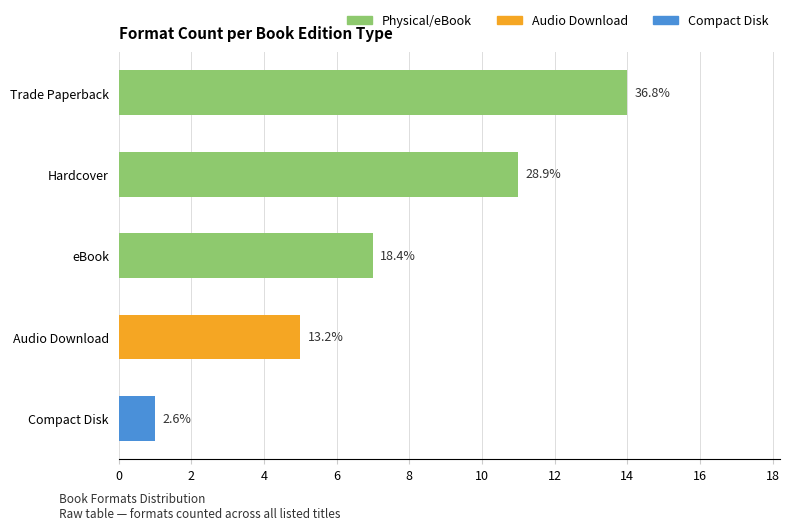

What is the sum of the values at Audio Download and Hardcover?

16